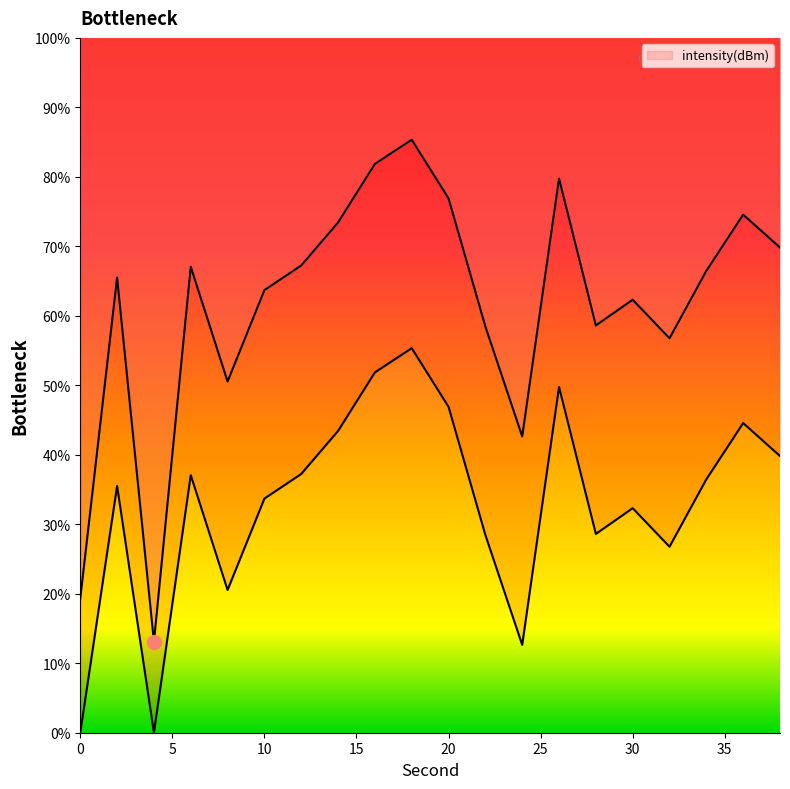

Reading left to right, transcribe all the data shown in this chart.

19.3	65.5	13.1	67.1	50.5	63.7	67.2	73.4	81.9	85.3	76.9	58.5	42.6	79.8	58.6	62.3	56.8	66.5	74.6	69.8